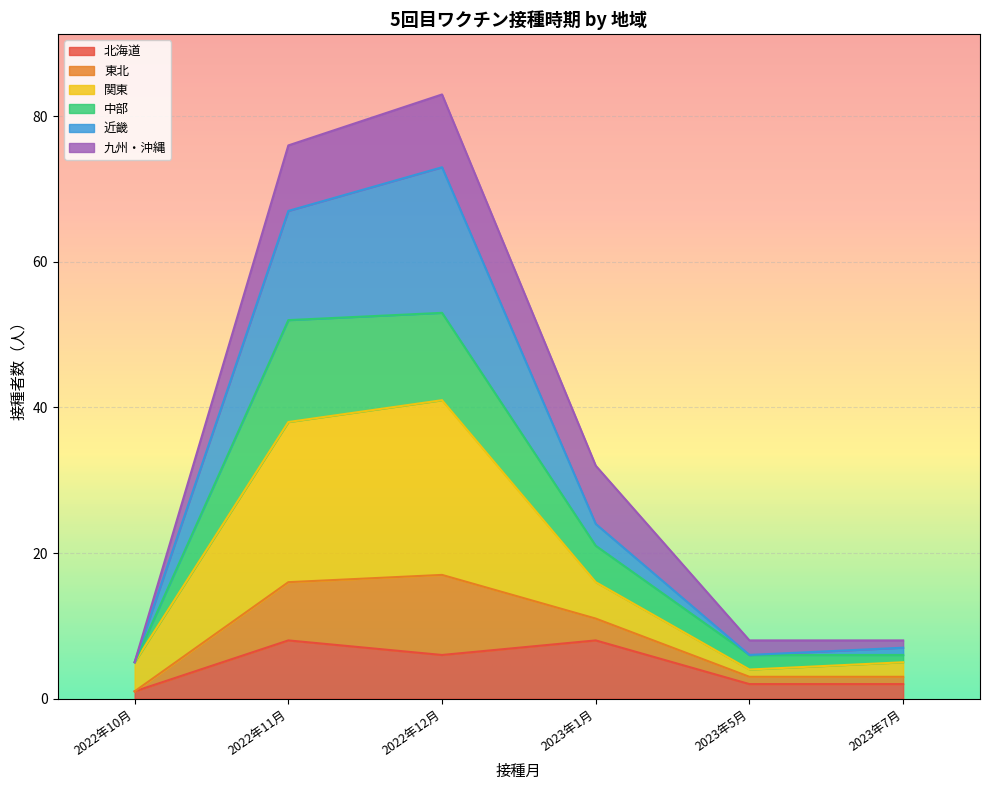

True or false: 東北 has more than 2 interior local peaks.

False